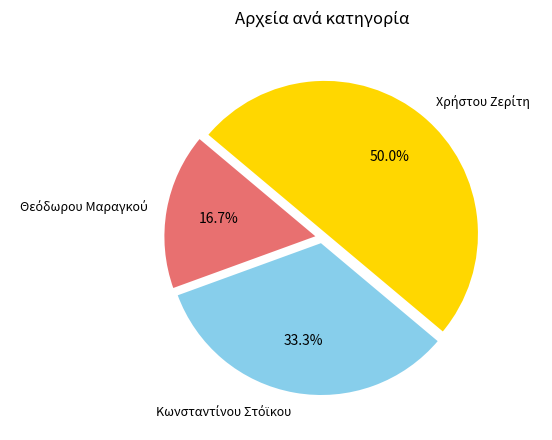

Between Χρήστου Ζερίτη and Κωνσταντίνου Στόϊκου, which is larger?

Χρήστου Ζερίτη